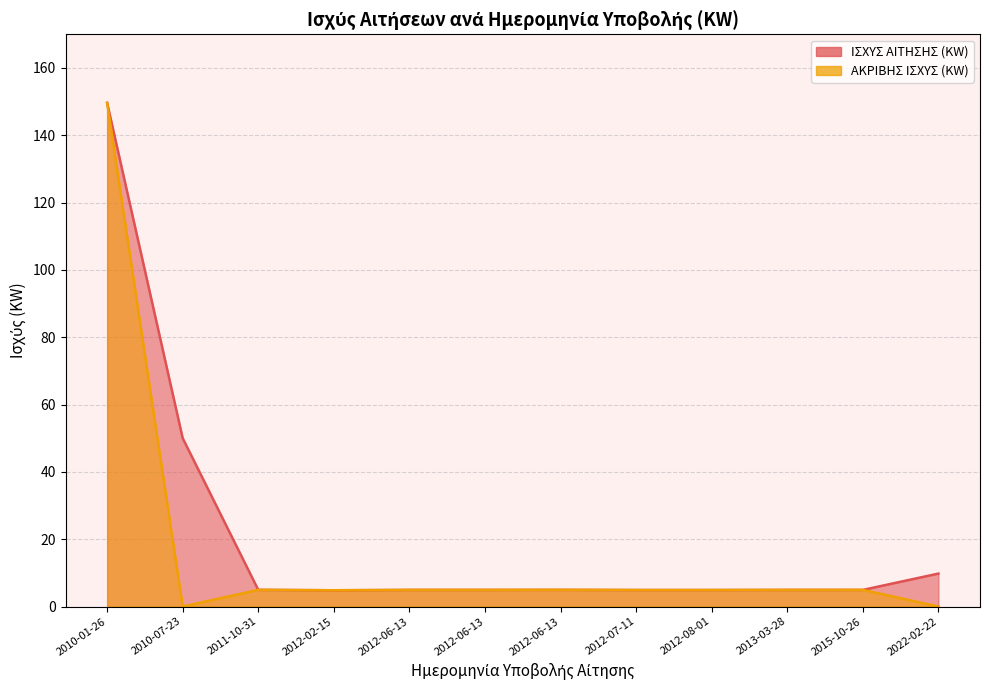

The value at 2012-08-01 is 7.8. True or false?

False